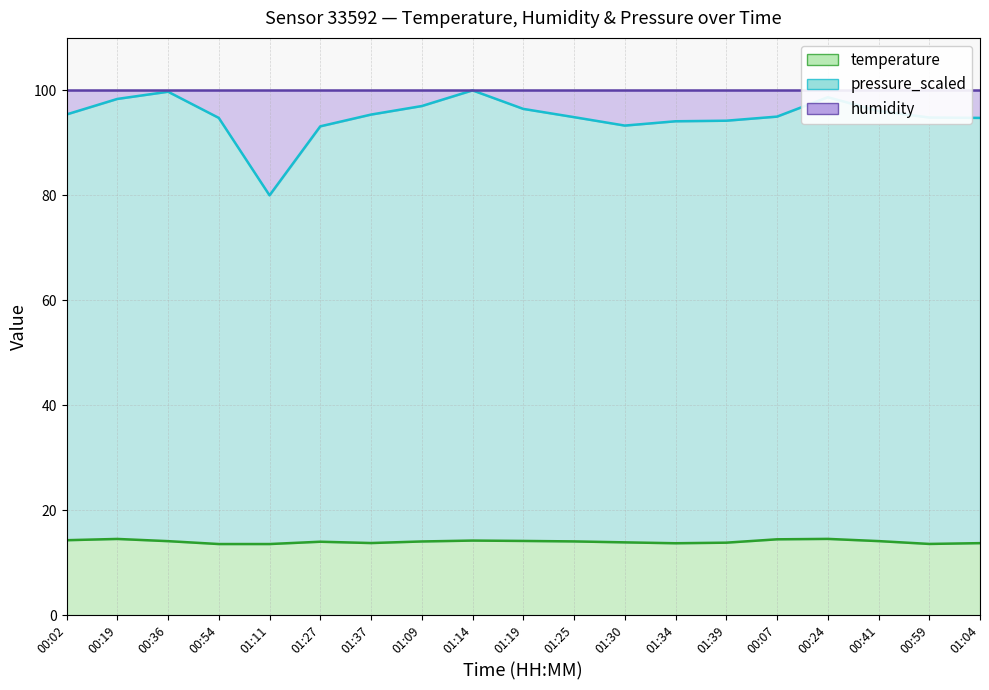

At how many categories does at least one series exceed 79?

19